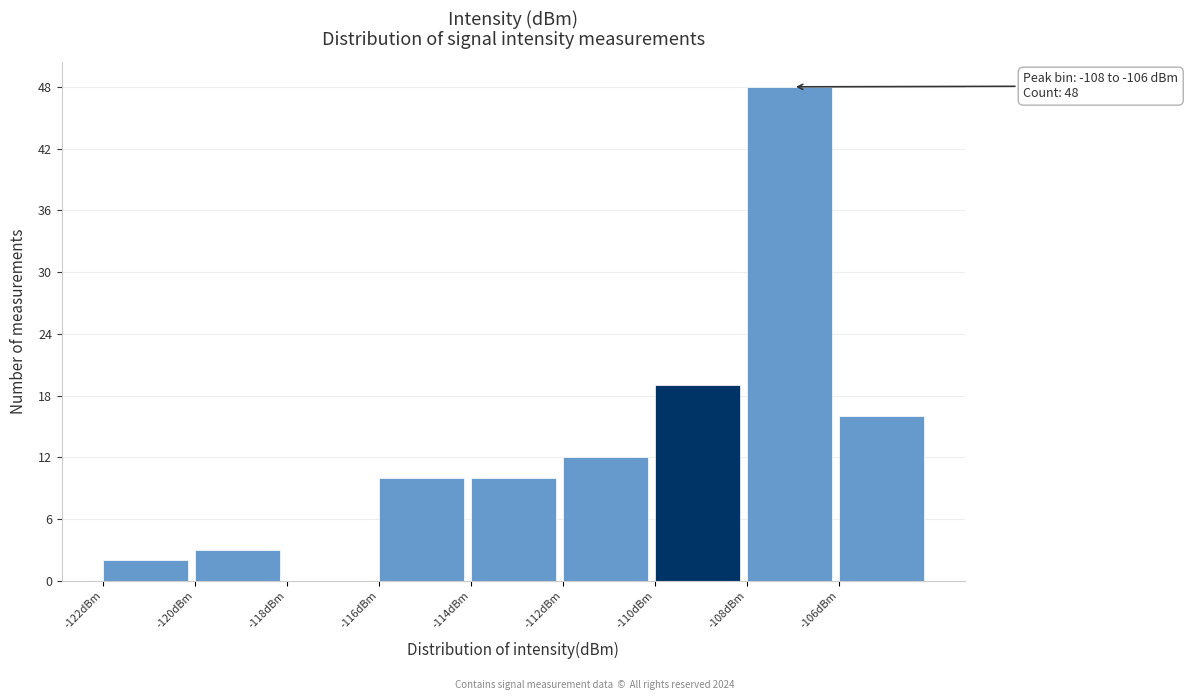

Which range on the x-axis has the tallest bar?

-108 to -106